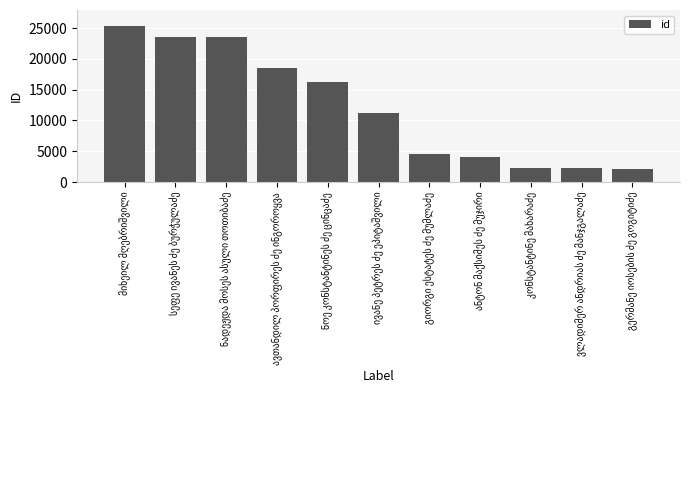

What is the value of the 1st bar from the left?

25391